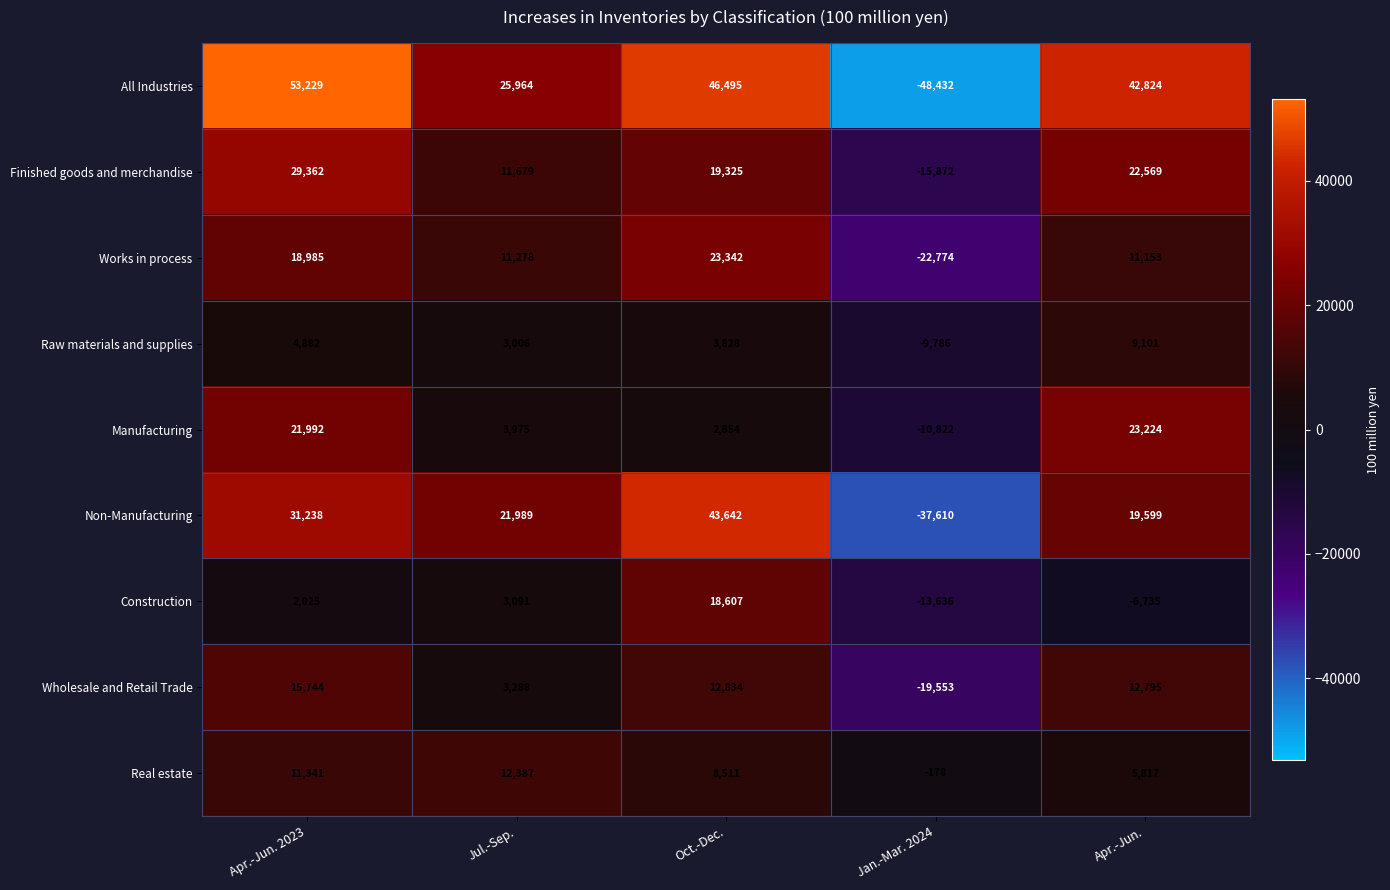

How many values in the Works in process series are below 11278?

2